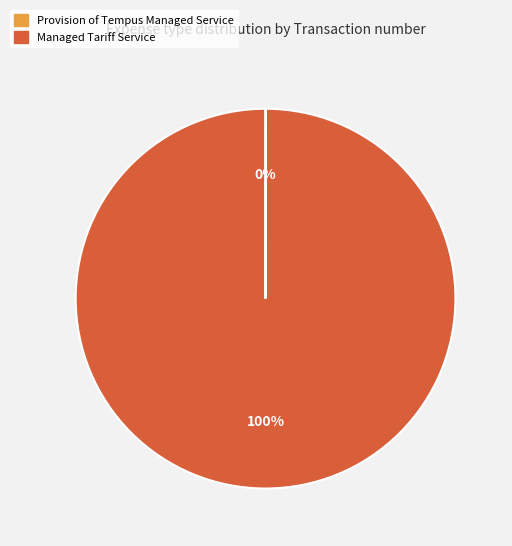

What is the largest slice in the pie chart?

Managed Tariff Service